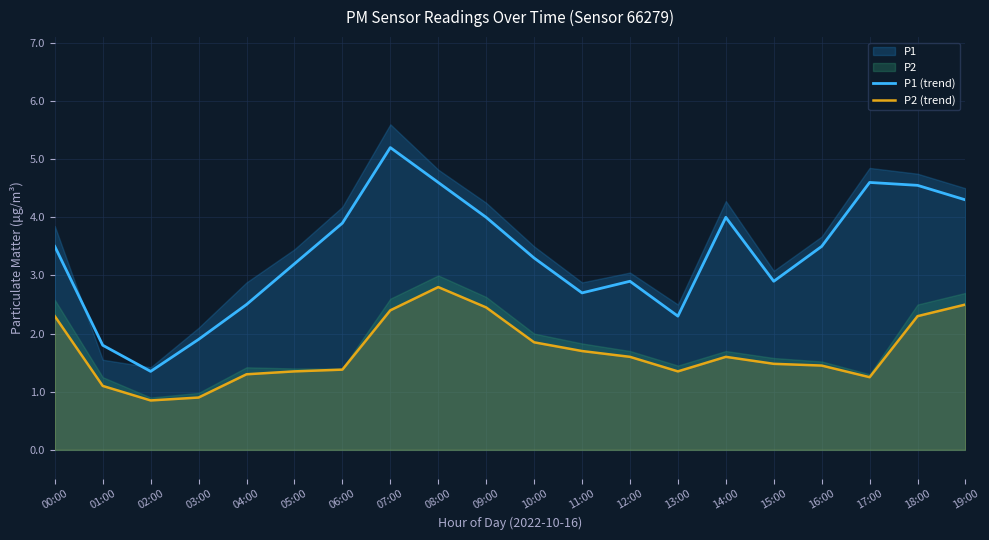

True or false: P2 (trend) and P1 (trend) cross at least once.

False